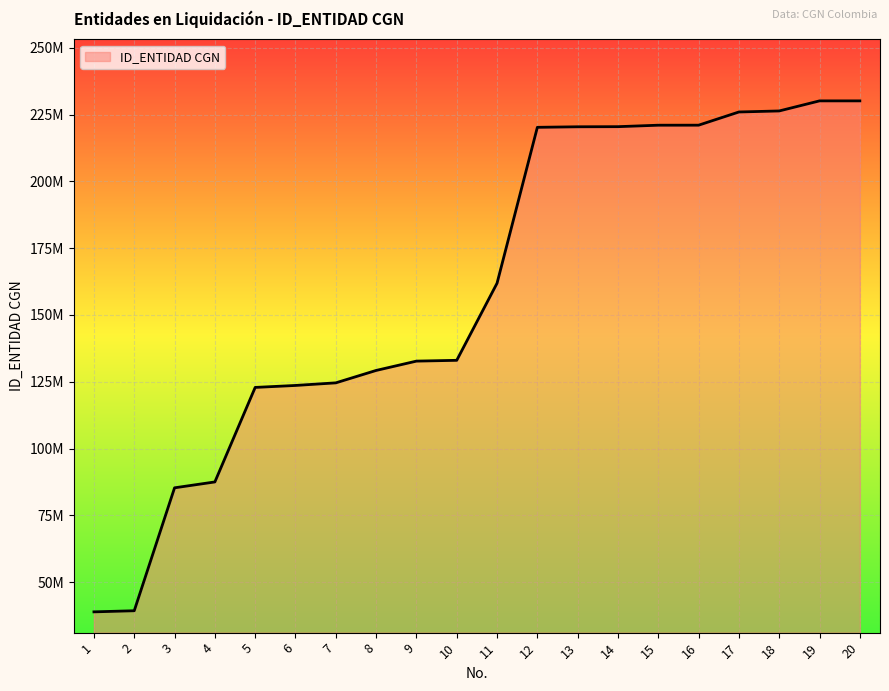

Where does the data first go above 161876000?

12